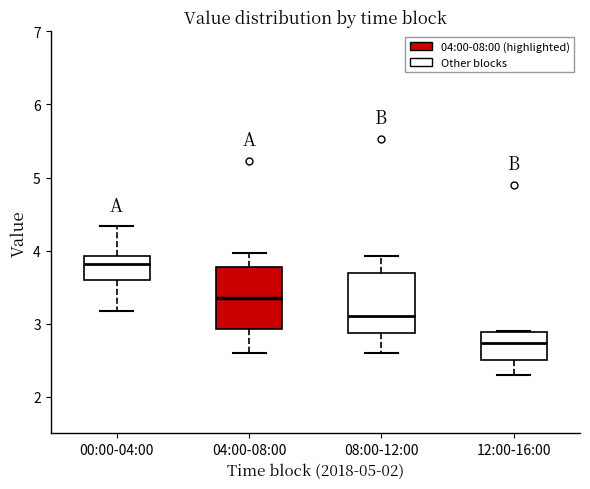

Reading left to right, read every box against the y-axis: the position of its median line, the range the box covers, and the ends of its whiskers. The values are not printed on the chart, so give them approximately, as read against the axis.

00:00-04:00: median 3.8, box 3.6 to 3.9, whiskers 3.2 to 4.3
04:00-08:00: median 3.4, box 2.9 to 3.8, whiskers 2.6 to 4.0
08:00-12:00: median 3.1, box 2.9 to 3.7, whiskers 2.6 to 3.9
12:00-16:00: median 2.7, box 2.5 to 2.9, whiskers 2.3 to 2.9